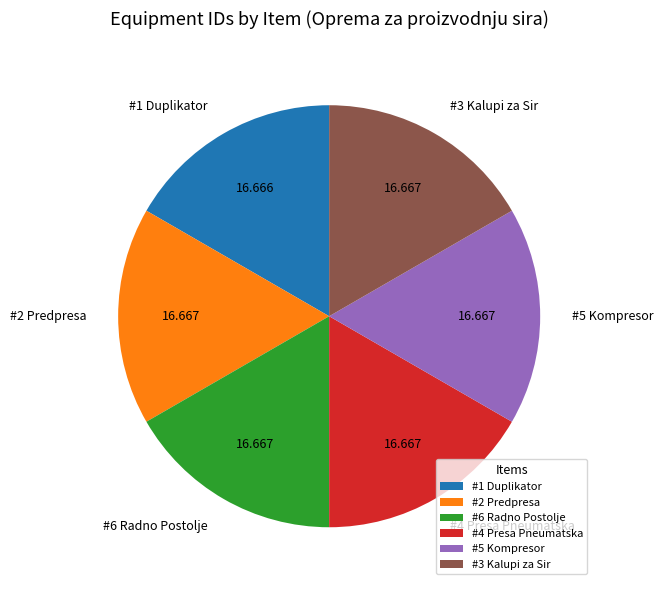

Count the number of slices in the pie.

6